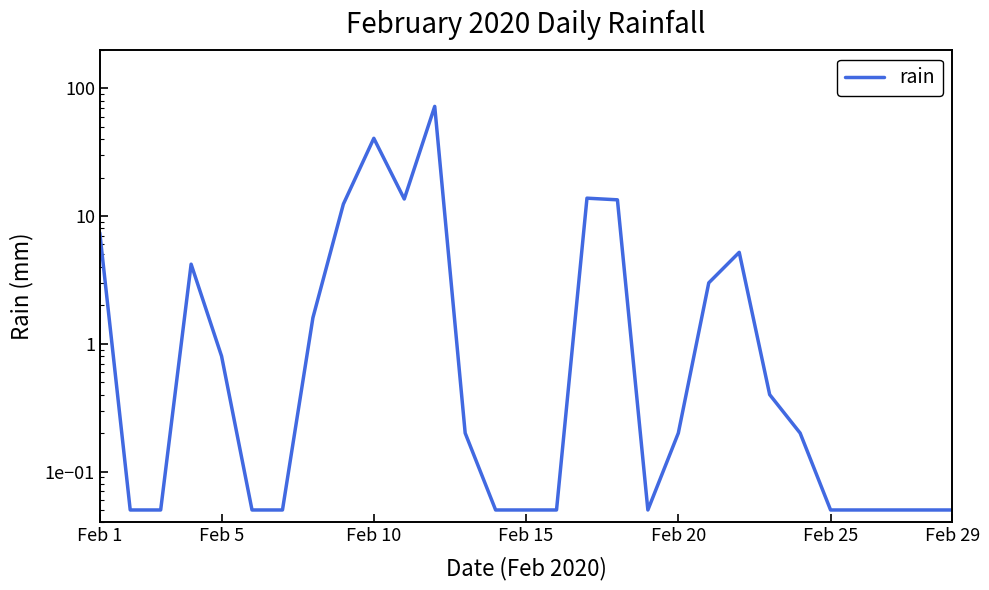

What is the sum of all values?

189.8